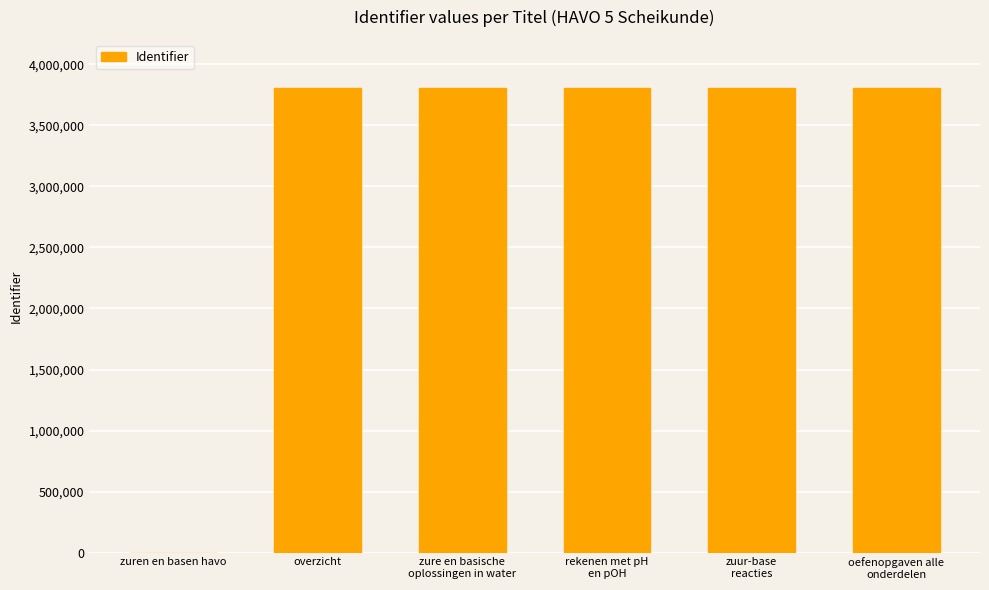

What is the difference between the values at rekenen met pH
en pOH and zuren en basen havo?

3805024